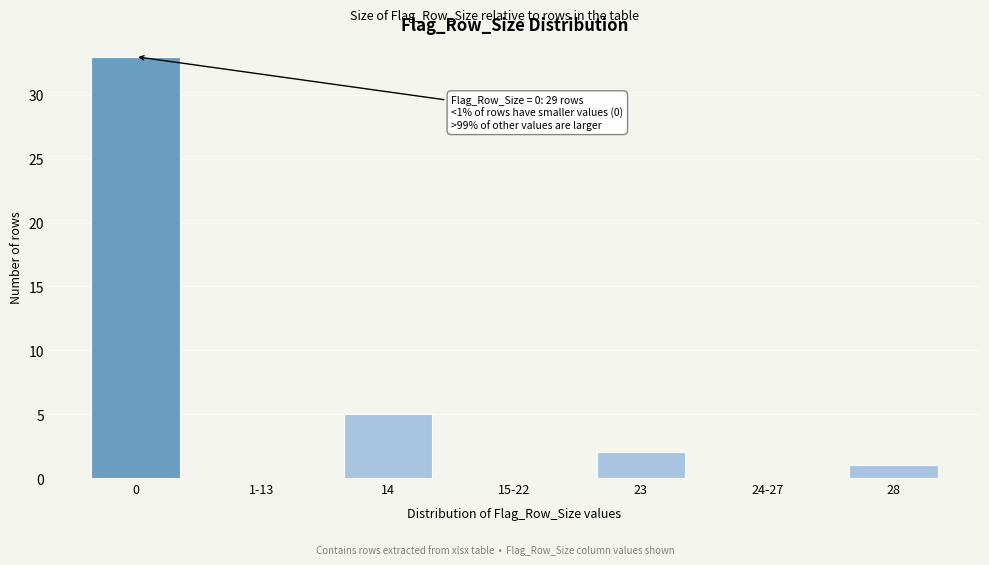

Reading left to right, extract all data points from this chart.

0=33	1-13=0	14=5	15-22=0	23=2	24-27=0	28=1